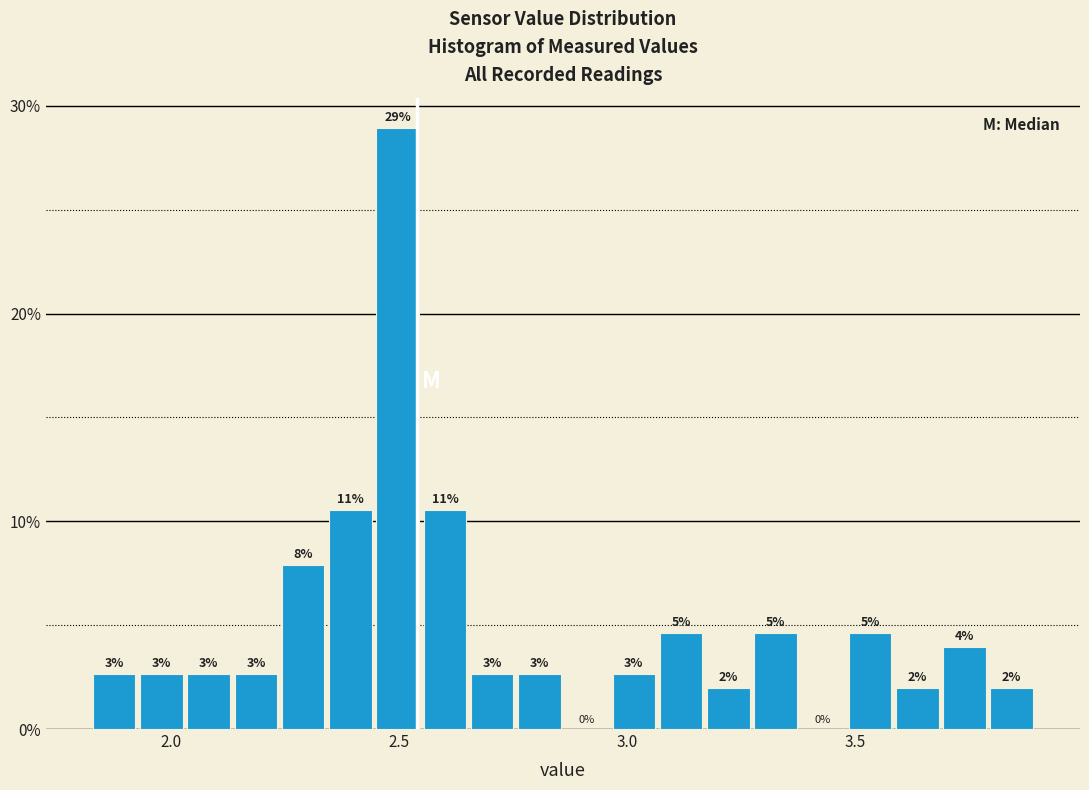

Around what value on the x-axis is the tallest bar? Give the approximate position of its centre, as read against the axis.

2.50